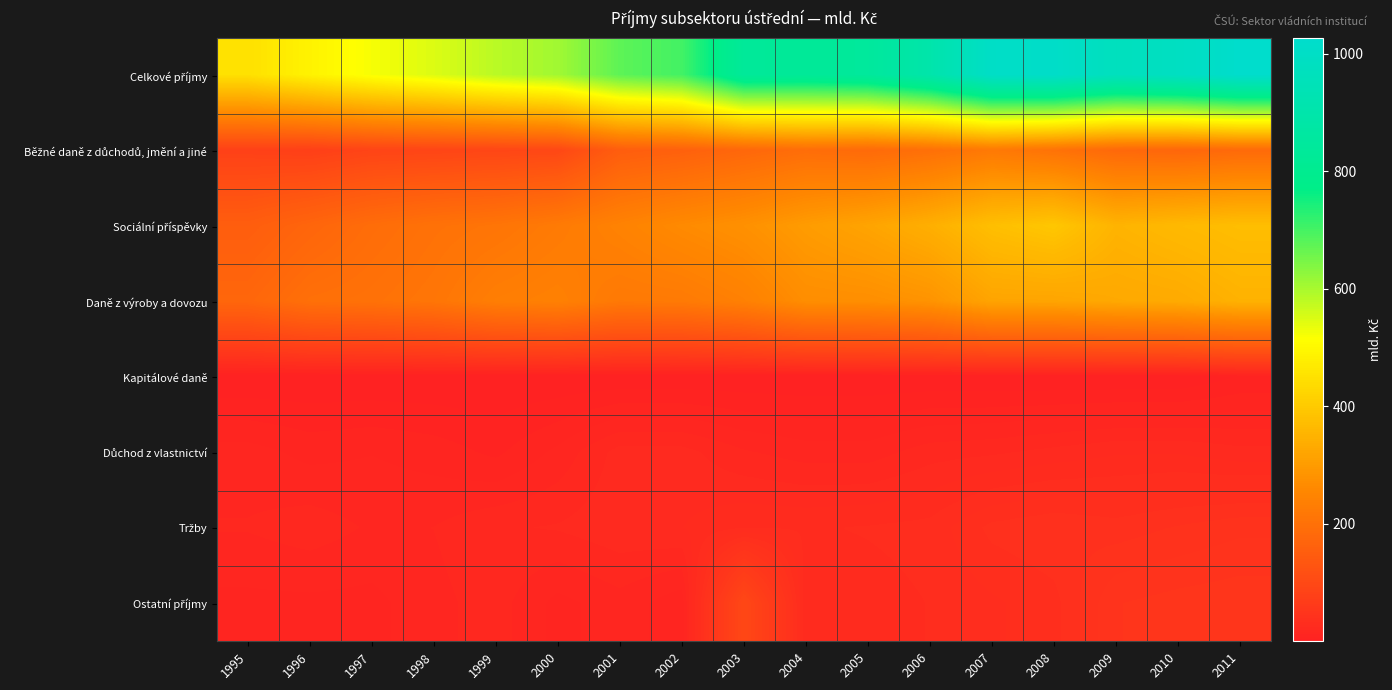

At how many categories does at least one series exceed 251?

17